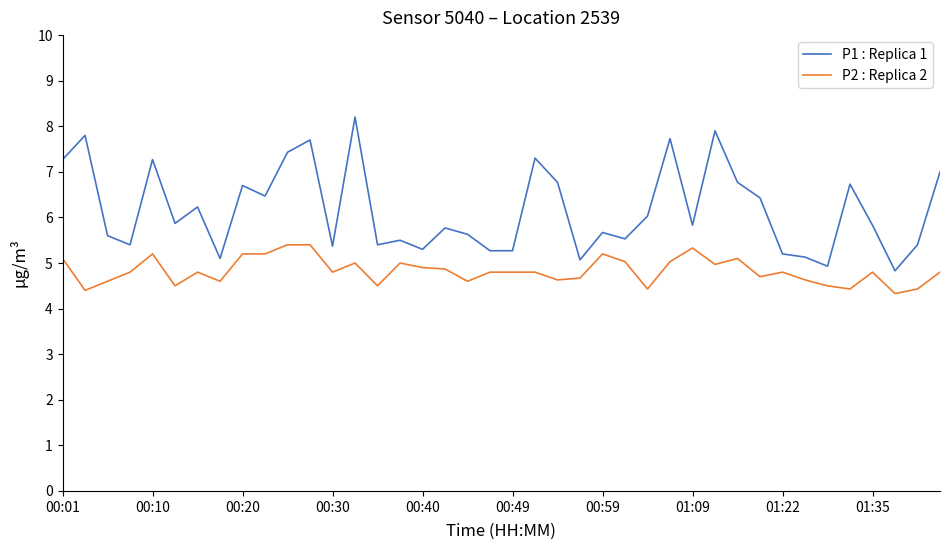

True or false: P1 : Replica 1 and P2 : Replica 2 cross at least once.

False